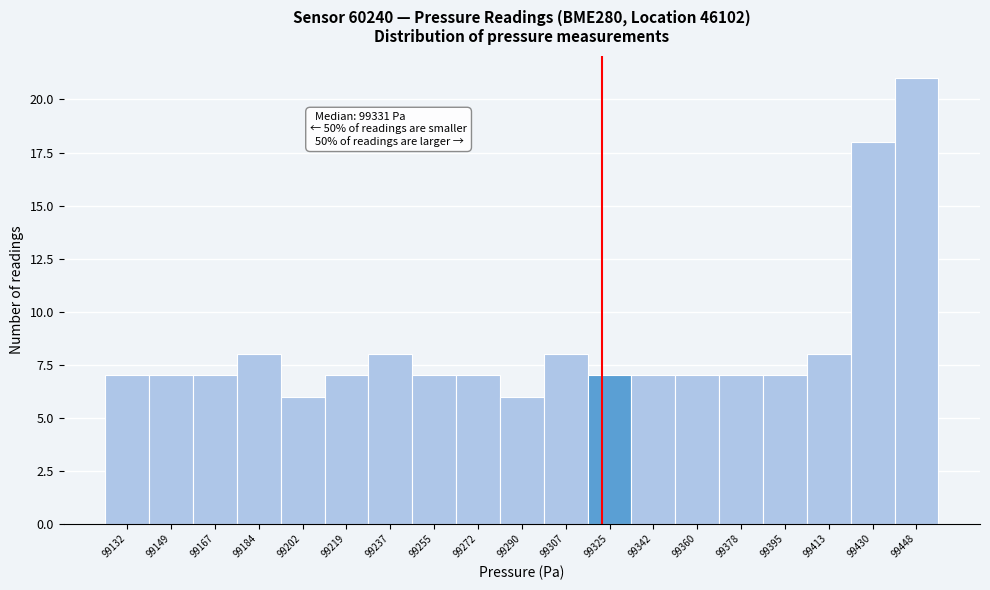

Reading right to left, what are all the values shown in this chart?

99448=21	99430=18	99413=8	99395=7	99378=7	99360=7	99342=7	99325=7	99307=8	99290=6	99272=7	99255=7	99237=8	99219=7	99202=6	99184=8	99167=7	99149=7	99132=7